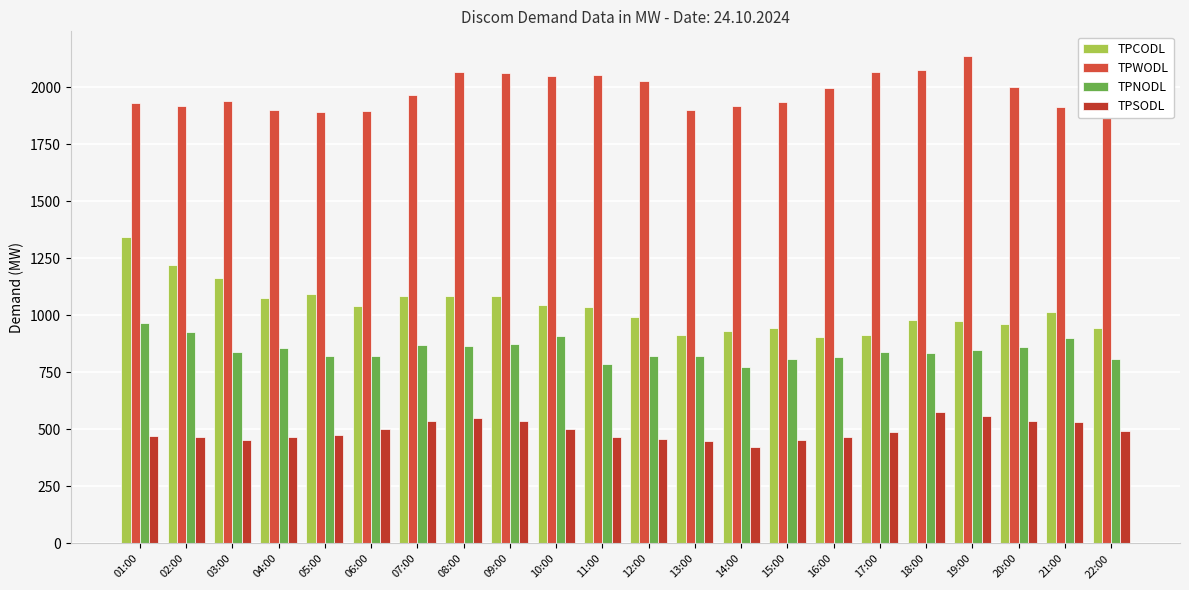

Which series has the largest range (max minus min)?

TPCODL